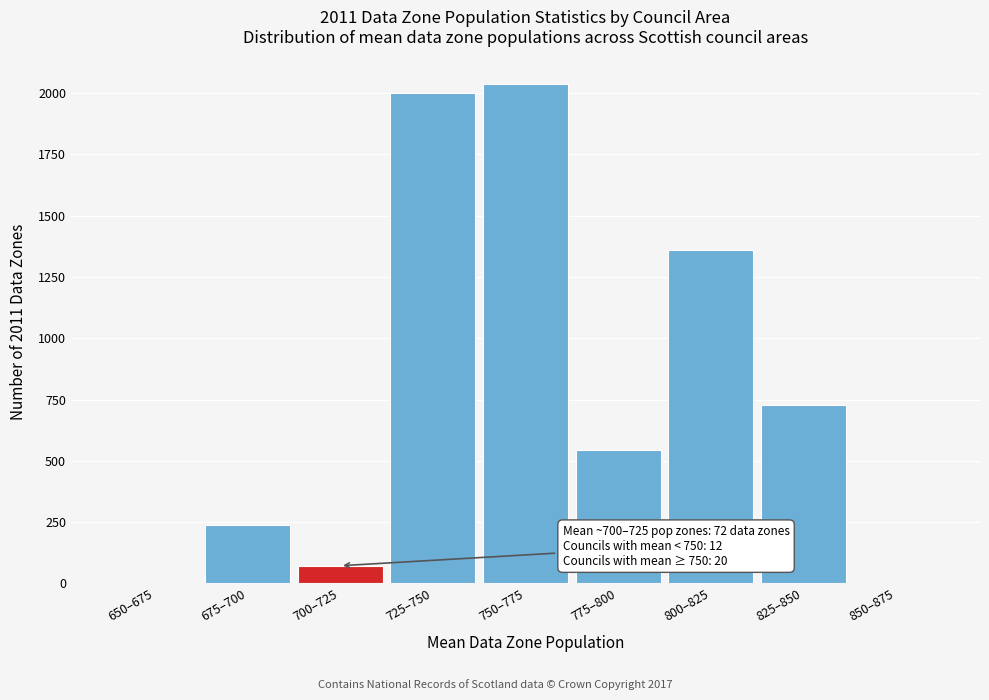

Reading left to right, transcribe all the data shown in this chart.

650–675=0	675–700=239	700–725=72	725–750=1999	750–775=2036	775–800=545	800–825=1358	825–850=727	850–875=0